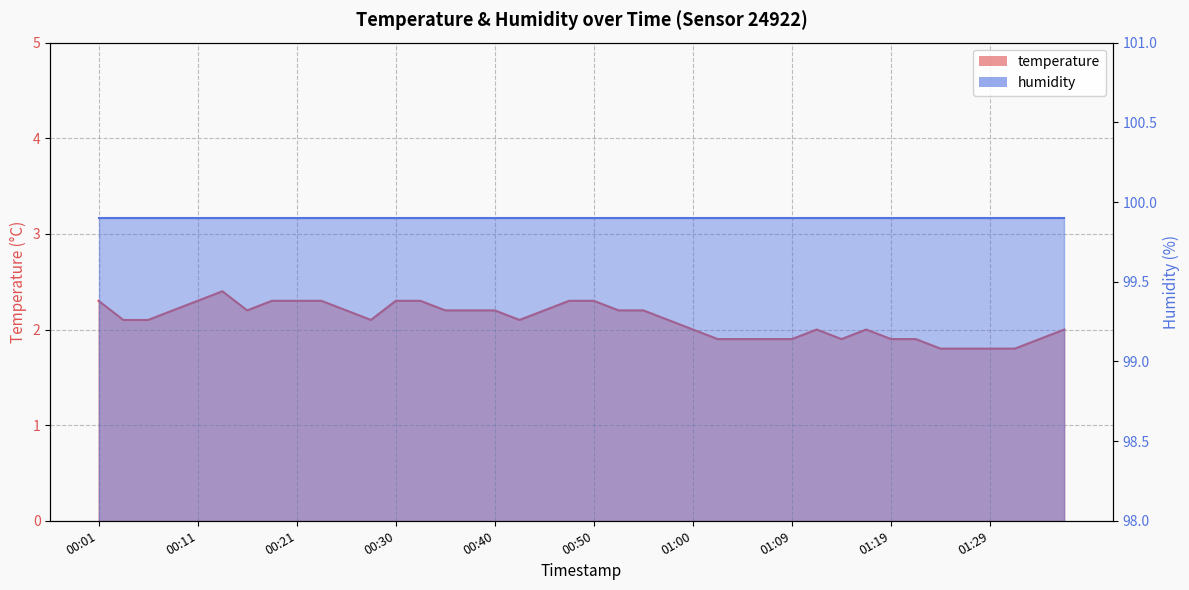

Rank the categories by value from highest to lowest.

00:13, 00:01, 00:11, 00:18, 00:21, 00:23, 00:30, 00:33, 00:47, 00:50, 00:08, 00:16, 00:25, 00:35, 00:38, 00:40, 00:45, 00:52, 00:55, 00:03, 00:06, 00:28, 00:42, 00:57, 01:00, 01:12, 01:17, 01:36, 01:02, 01:05, 01:07, 01:09, 01:14, 01:19, 01:22, 01:34, 01:24, 01:26, 01:29, 01:31